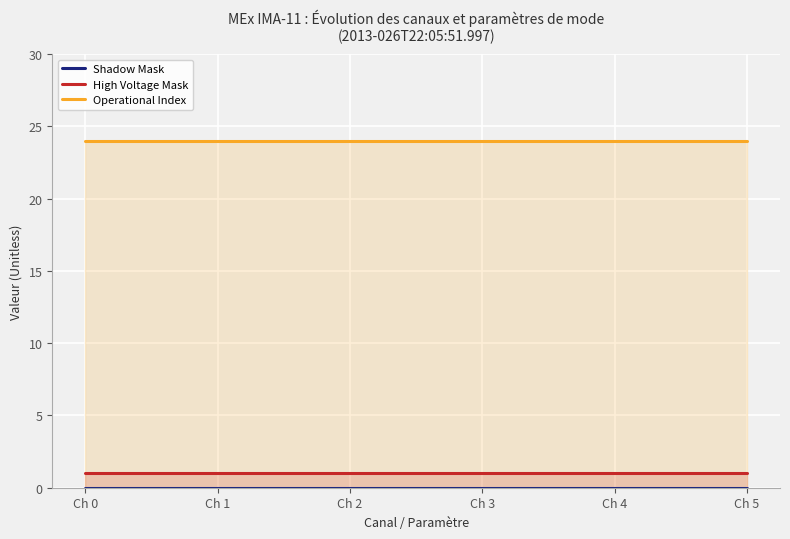

Which series changed the most between Ch 1 and Ch 5?

Shadow Mask